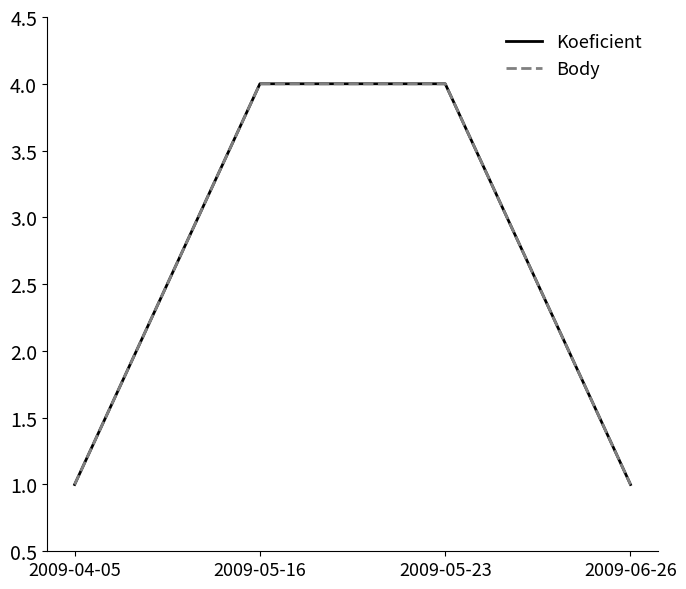

True or false: Koeficient and Body cross at least once.

False